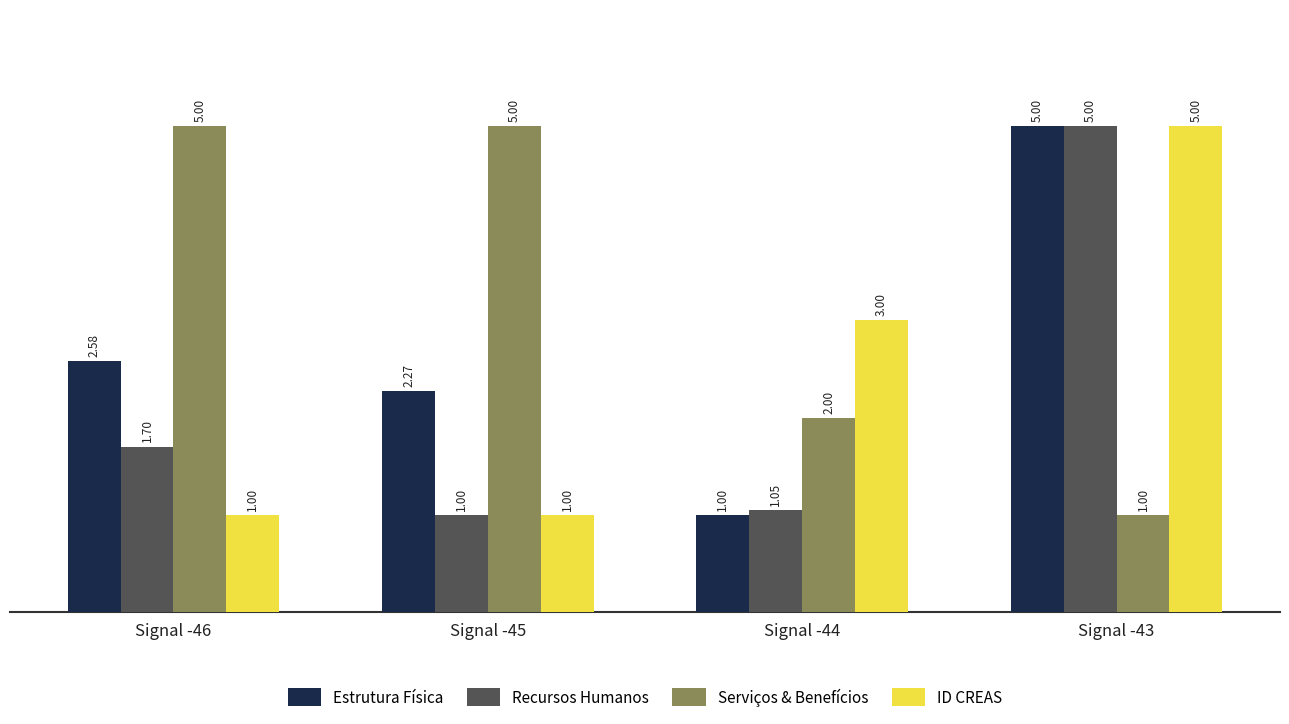

What is the difference between the Estrutura Física values at Signal -44 and Signal -45?

1.3